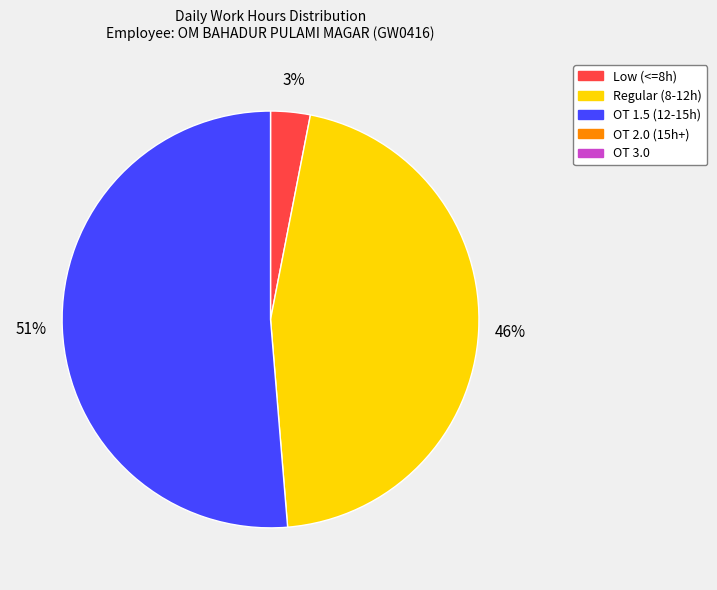

To the nearest percent, what is the difference between the largest and smallest slice percentages?

48%